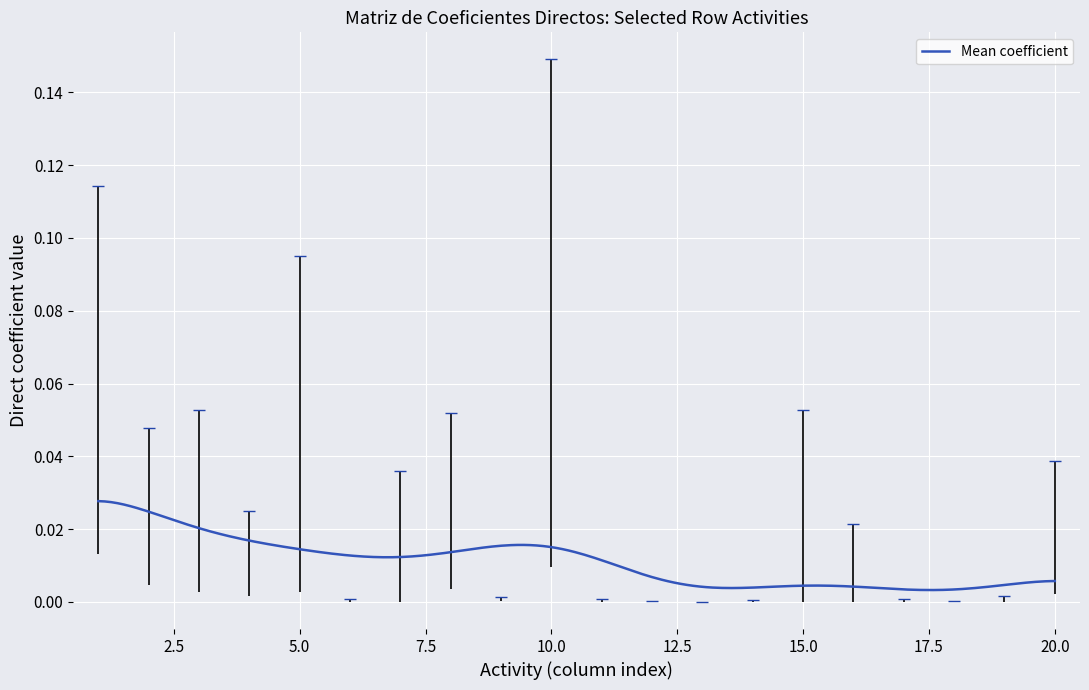

How many lines are shown in the chart?

1